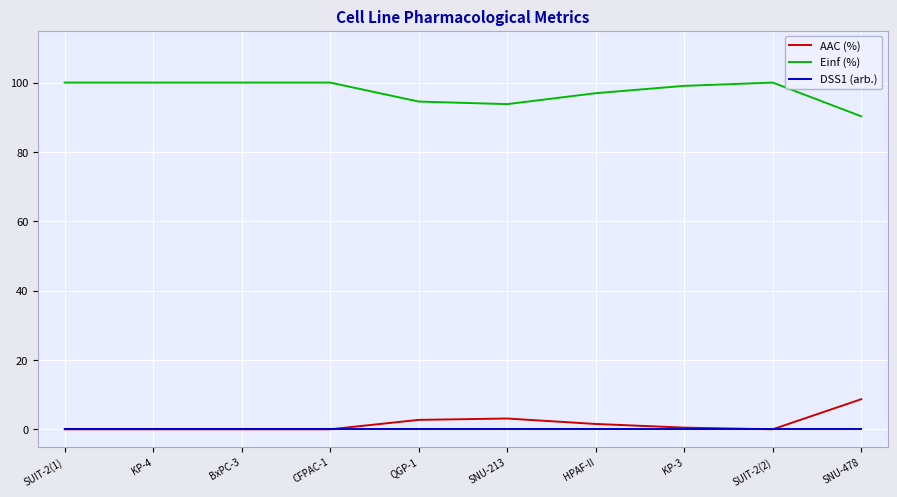

True or false: Einf (%) and DSS1 (arb.) intersect in this chart.

False